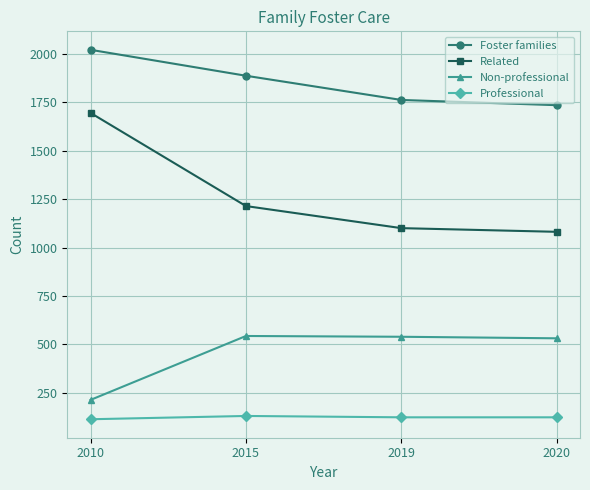

The value of Professional at 2010 is 201. True or false?

False